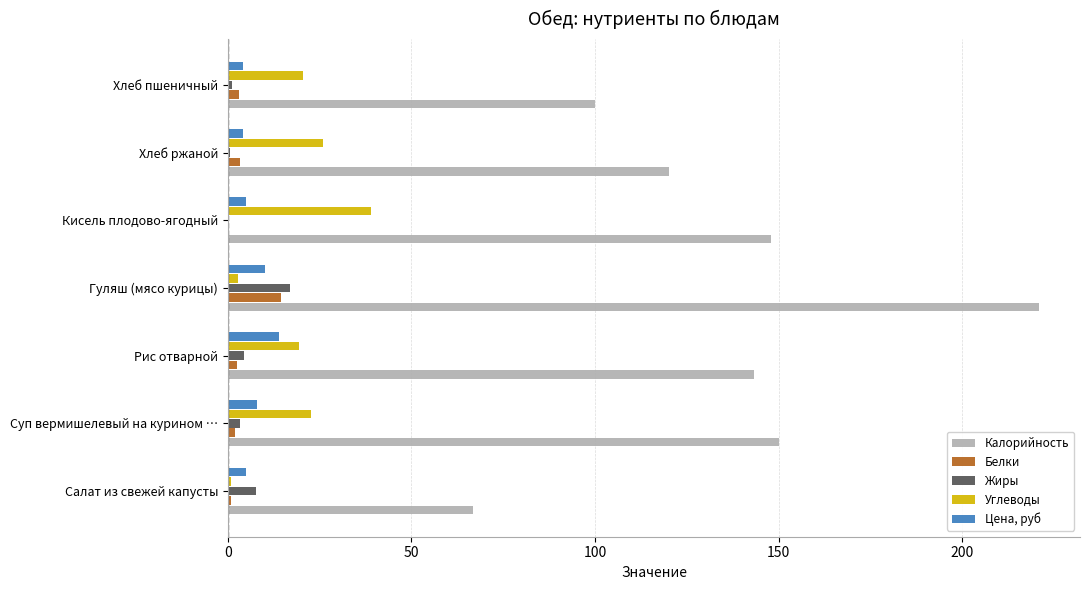

Is it true that Жиры equals 0.0 at Кисель плодово-ягодный?

True